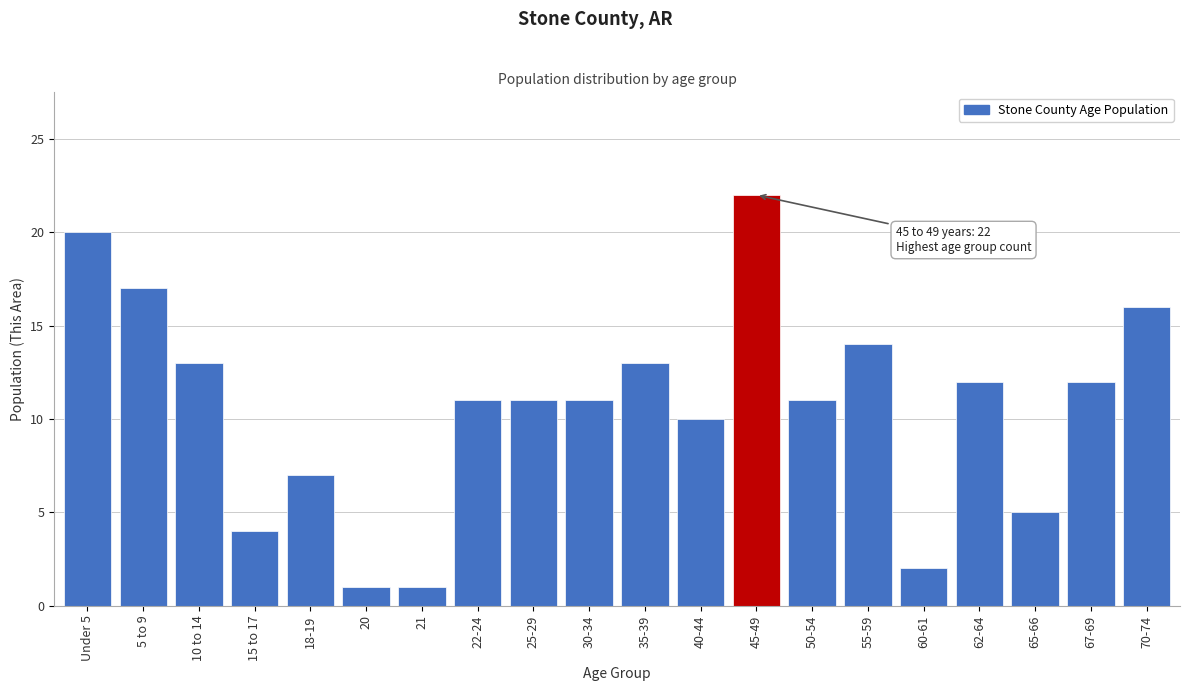

Reading left to right, transcribe all the data shown in this chart.

Under 5=20	5 to 9=17	10 to 14=13	15 to 17=4	18-19=7	20=1	21=1	22-24=11	25-29=11	30-34=11	35-39=13	40-44=10	45-49=22	50-54=11	55-59=14	60-61=2	62-64=12	65-66=5	67-69=12	70-74=16